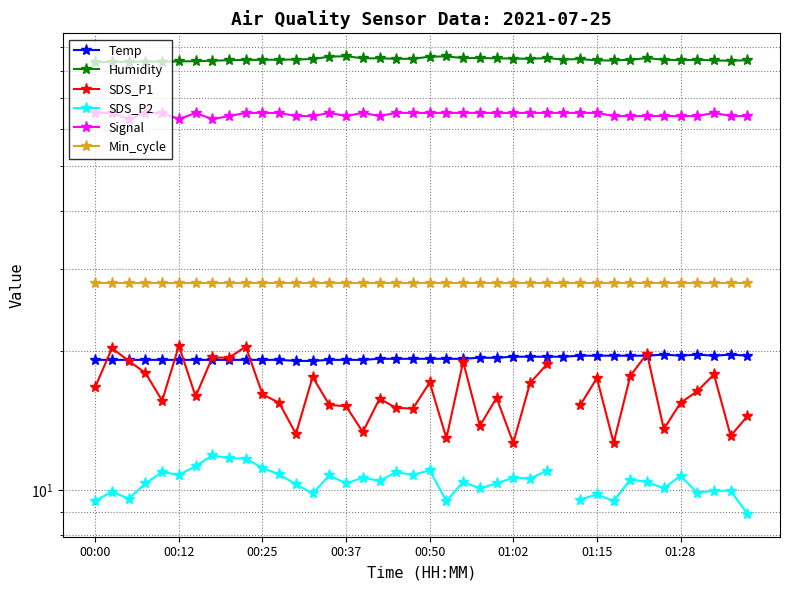

What is the approximate value of Humidity at 11?

84.6